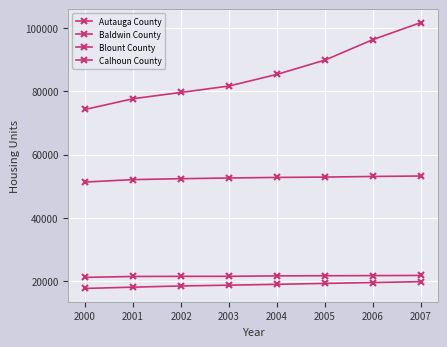

At how many categories does at least one series exceed 43222?

8